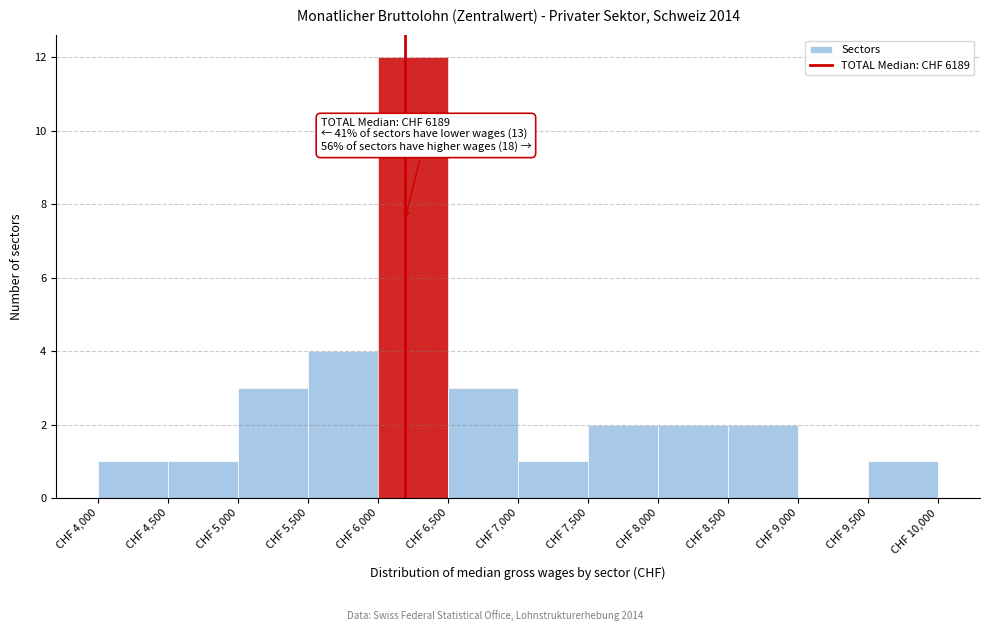

Which range on the x-axis has the tallest bar?

6000 to 6500